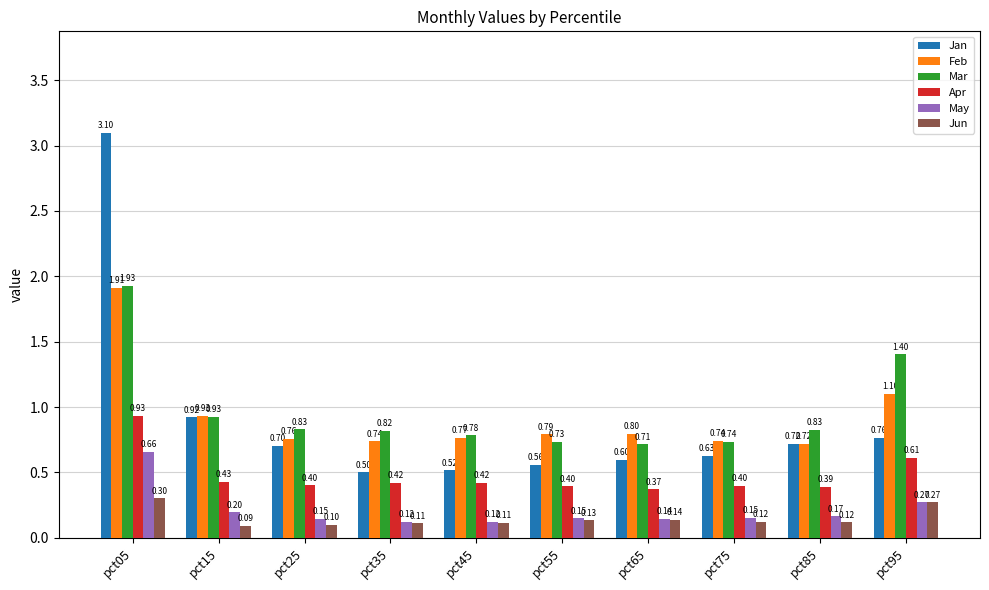

Where is Mar nearest to the value 1?

pct15